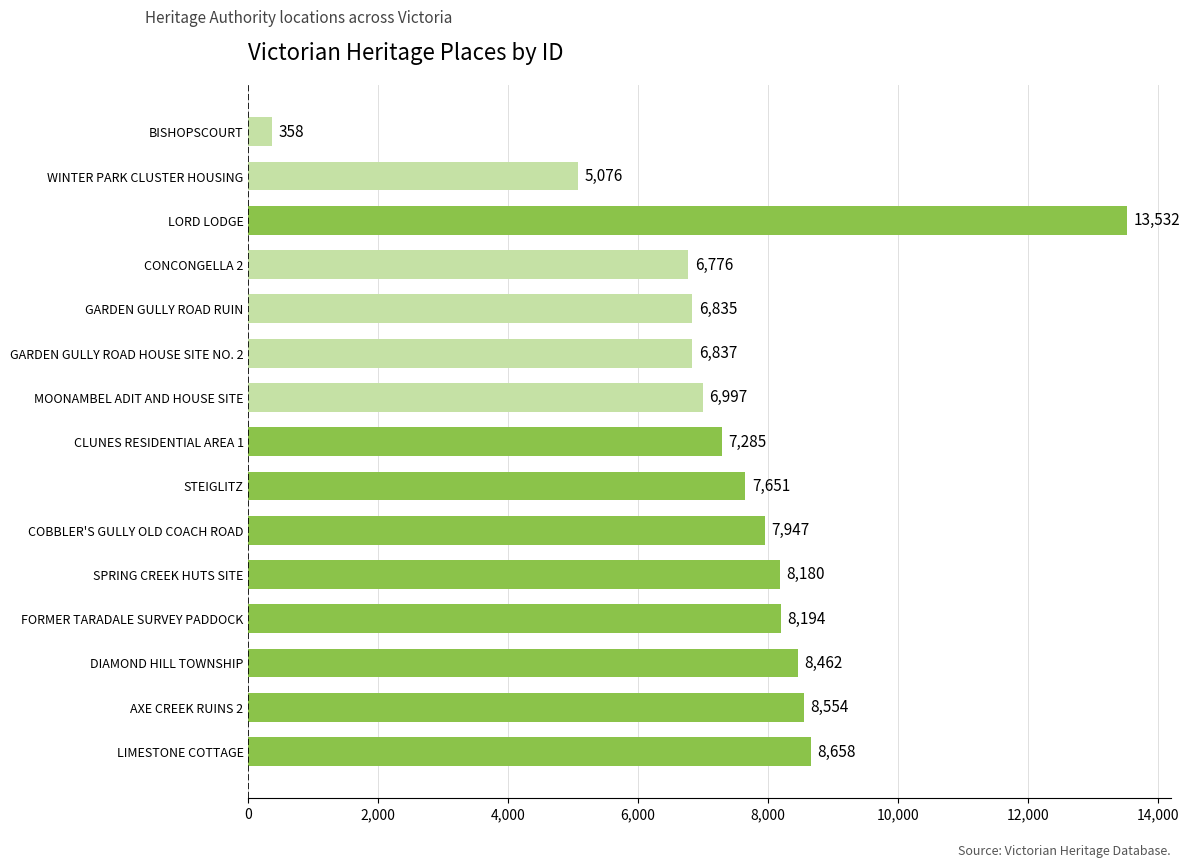

The value at AXE CREEK RUINS 2 is 11393. True or false?

False